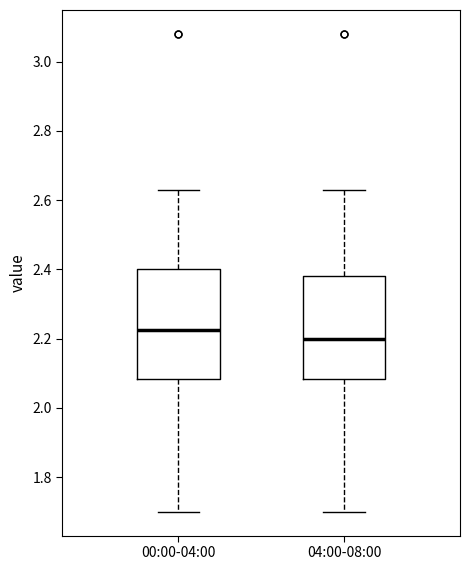

Where does the lower whisker of the box for 04:00-08:00 end on the y-axis? The values are not printed on the chart, so give them approximately, as read against the axis.

1.70